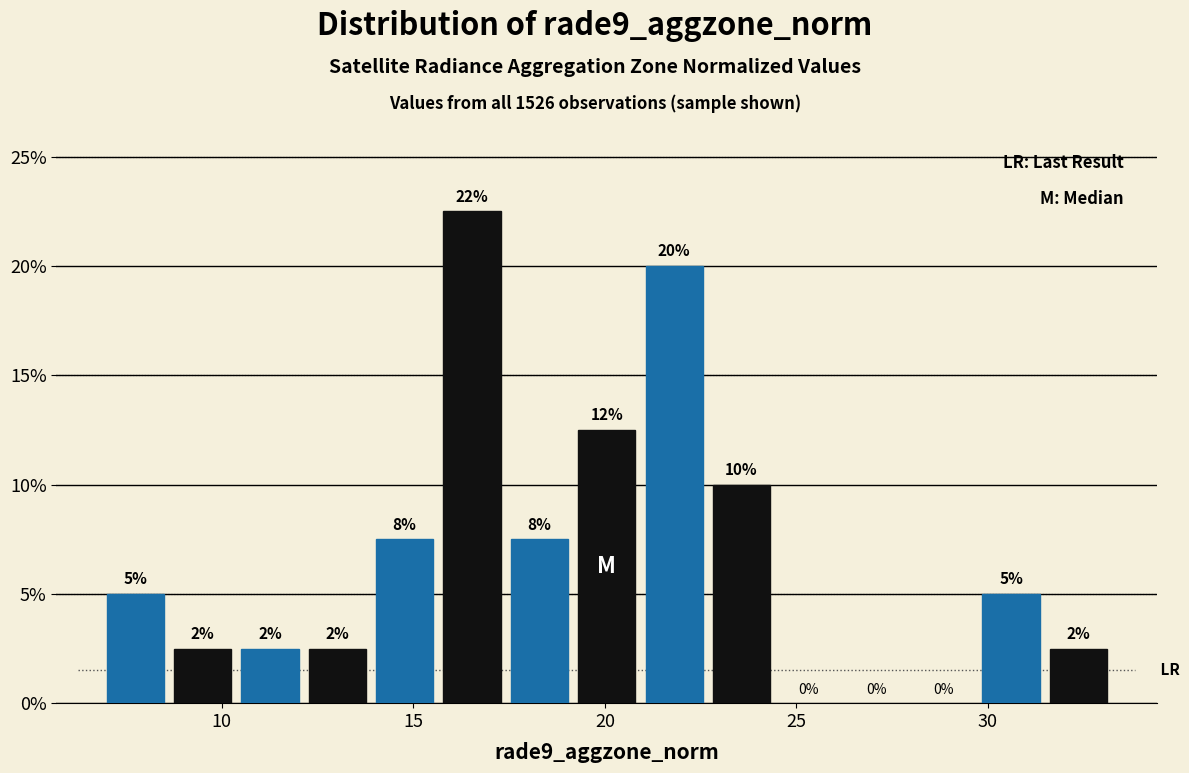

Around what value on the x-axis is the tallest bar? Give the approximate position of its centre, as read against the axis.

16.5